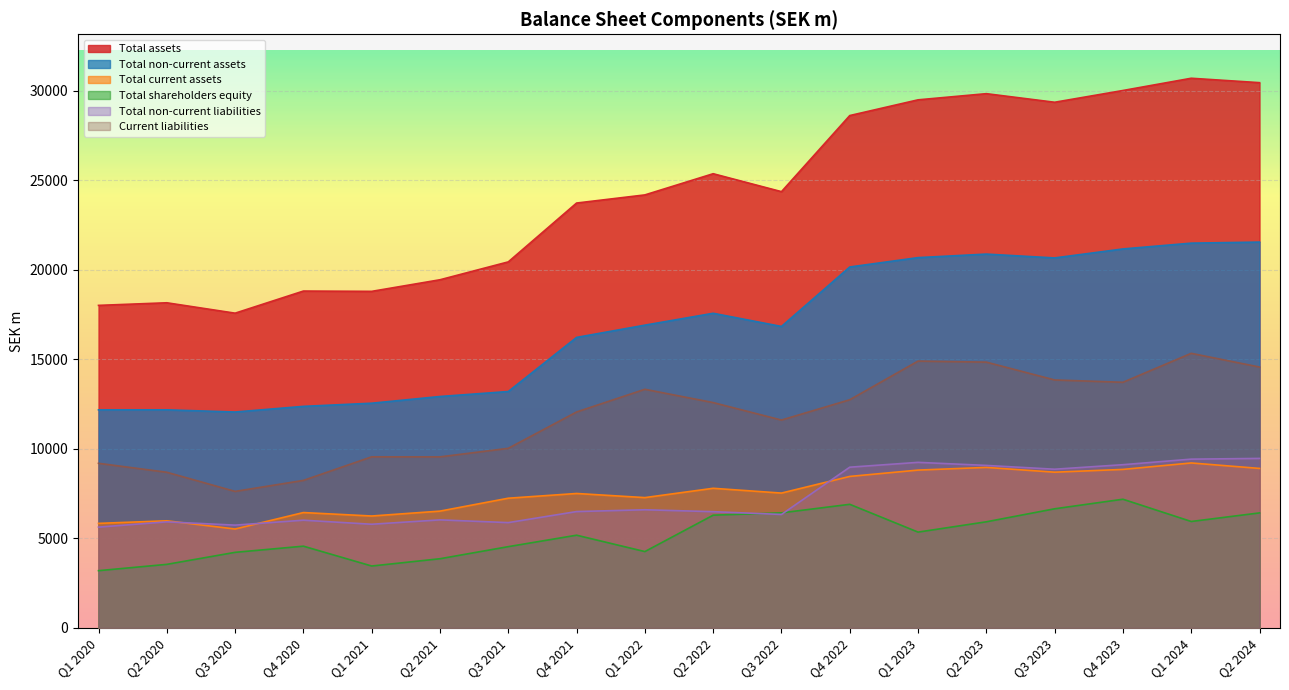

Where does the Total non-current liabilities series first go above 6496?

Q1 2022